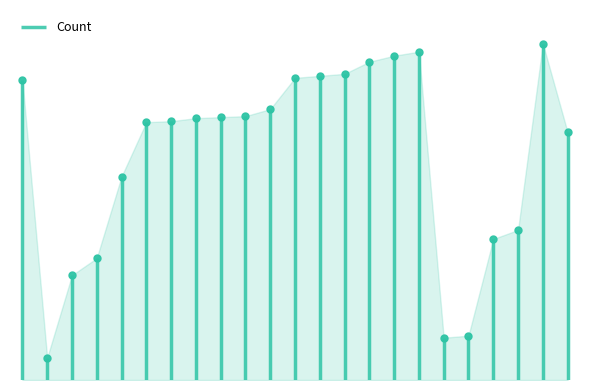

What is the maximum value shown in the chart?

334